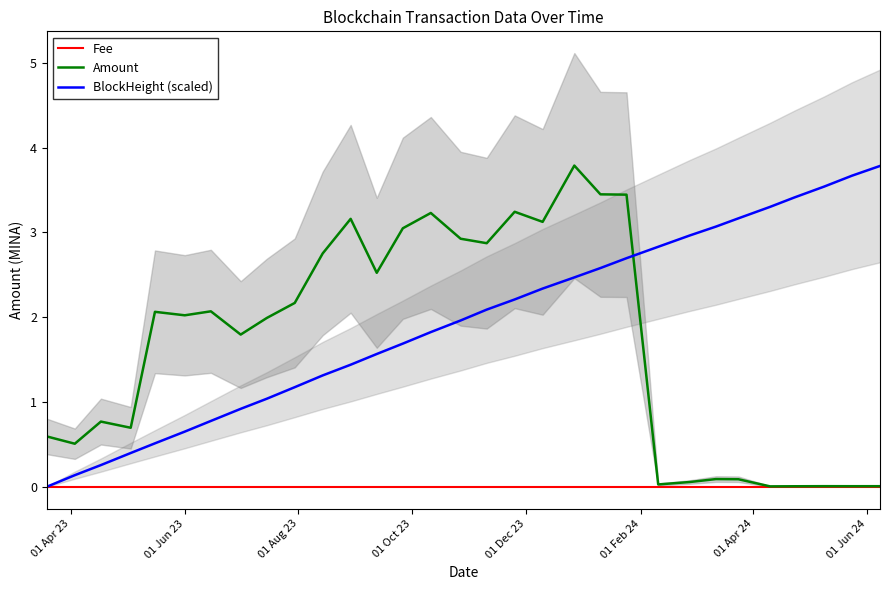

List the series in order of their peak value, highest first.

Amount, BlockHeight (scaled), Fee